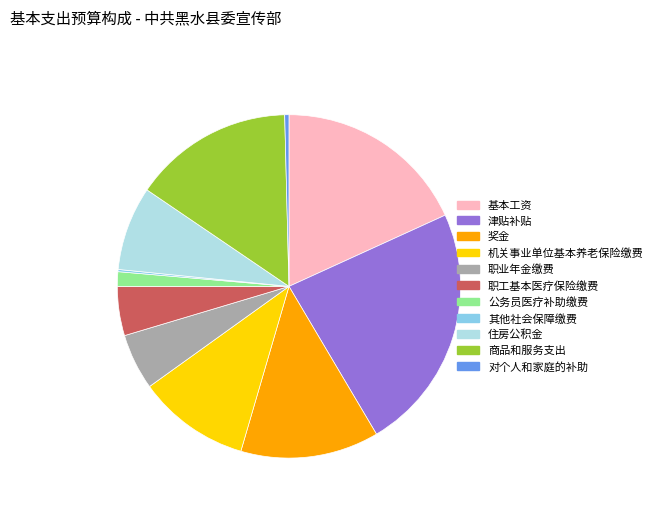

True or false: 奖金 accounts for 1% of the total.

False